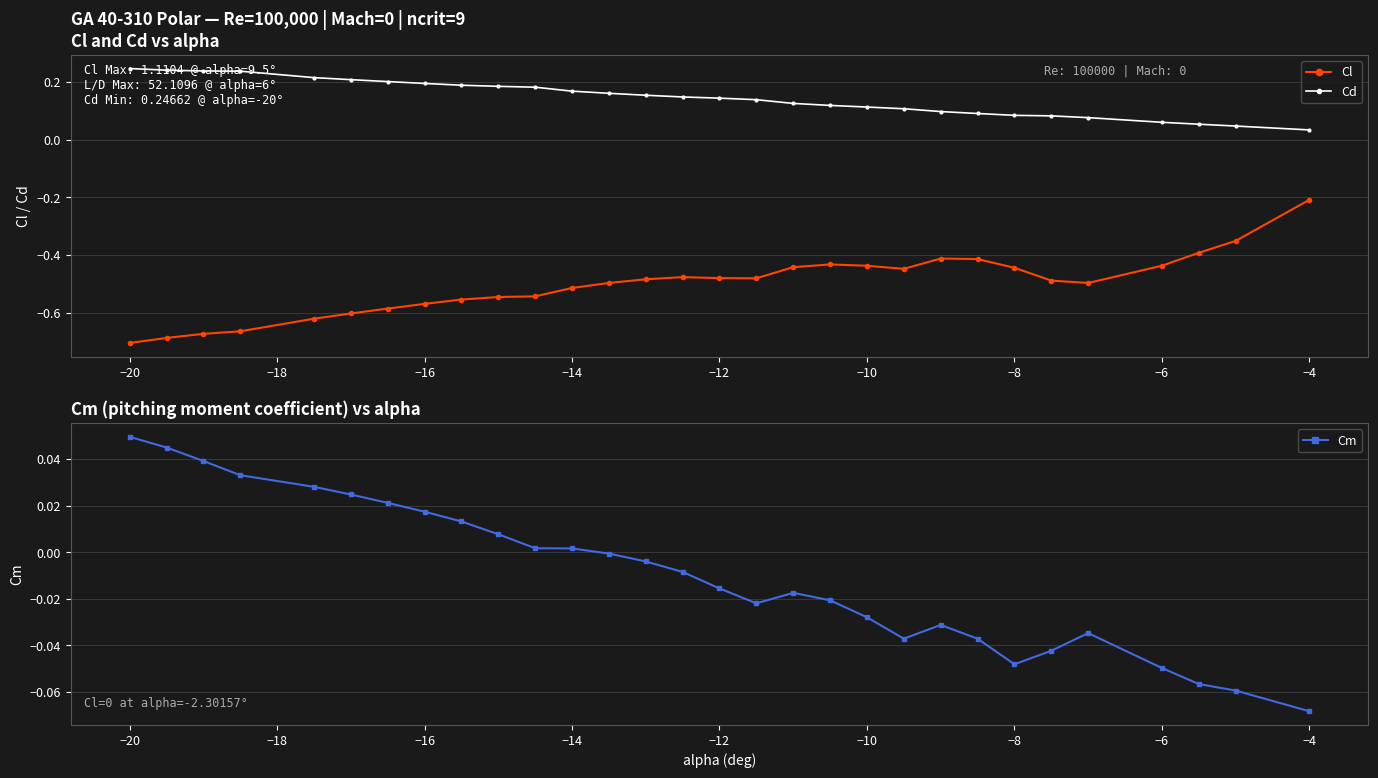

True or false: Cl and Cd intersect in this chart.

False